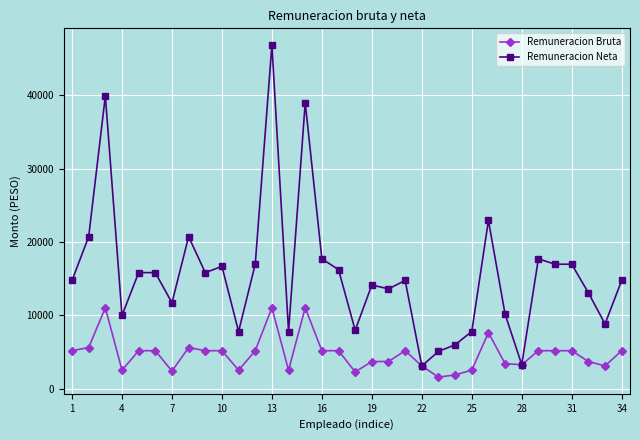

How many lines are shown in the chart?

2